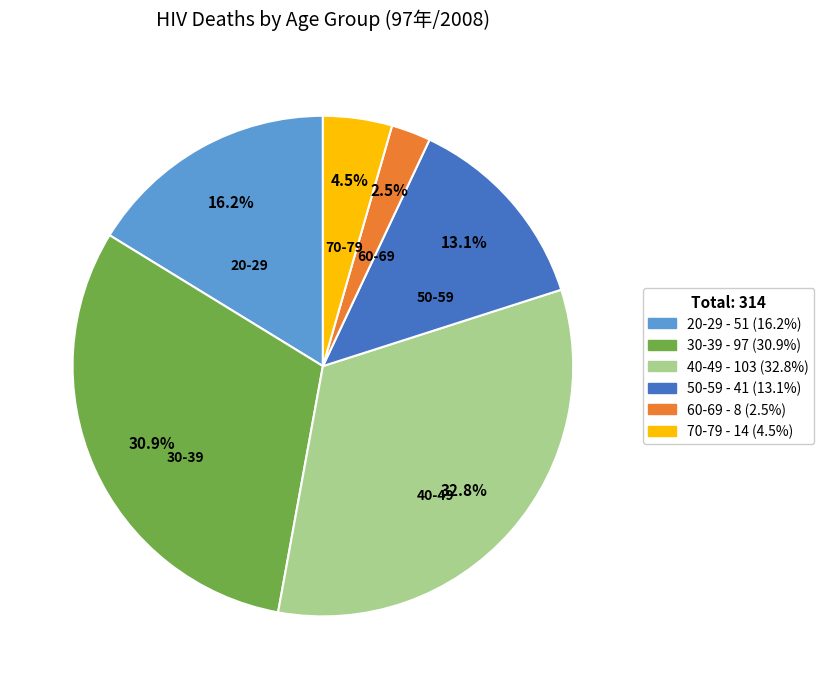

Which category has the biggest portion of the pie?

40-49